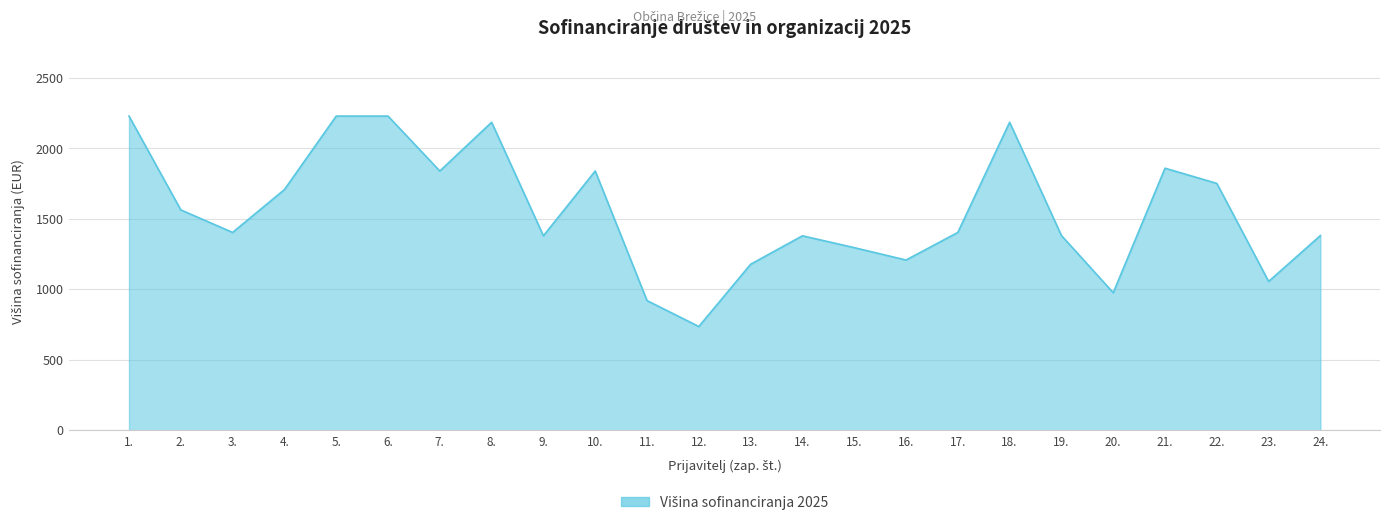

How many interior local valleys (lower than both neighbors) does the data have?

7